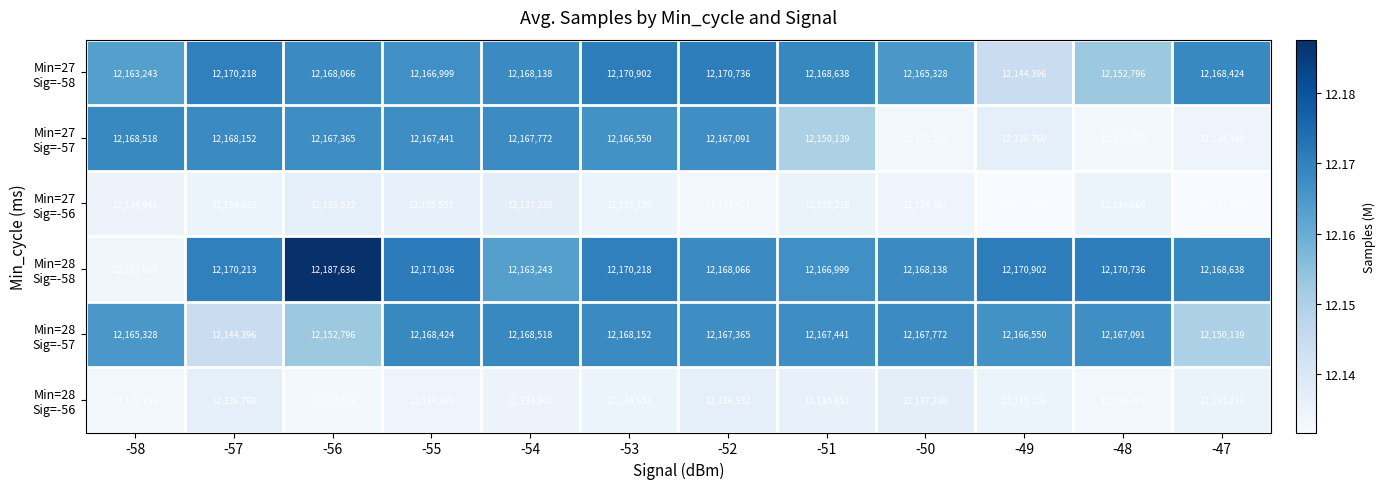

At how many categories does at least one series exceed 12133023?

12